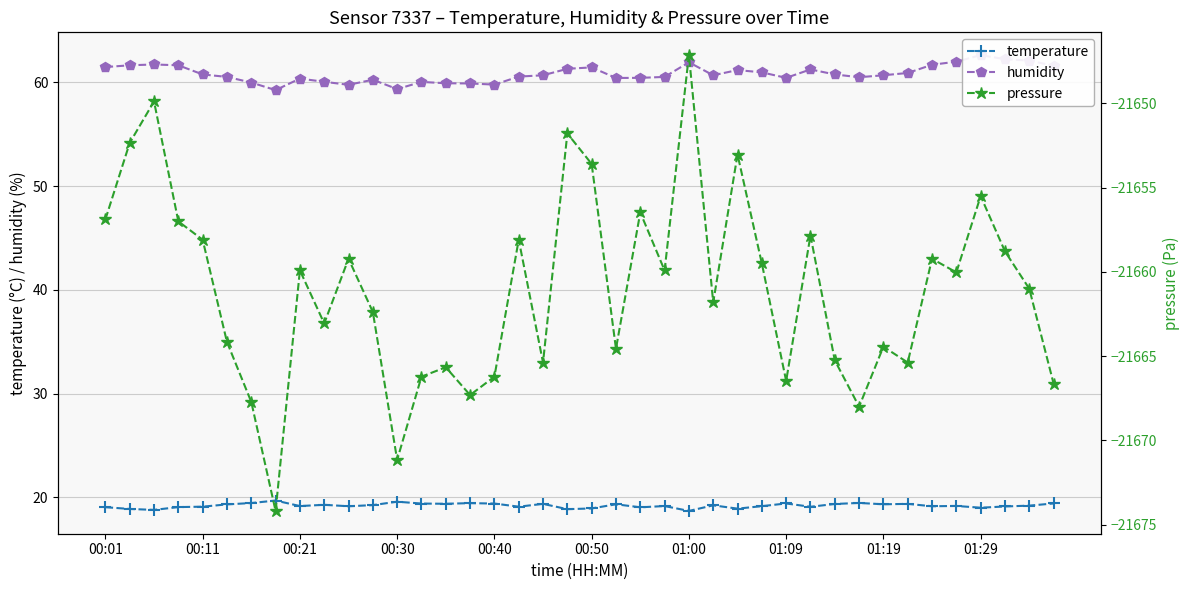

How many data points in humidity are above 60?

33